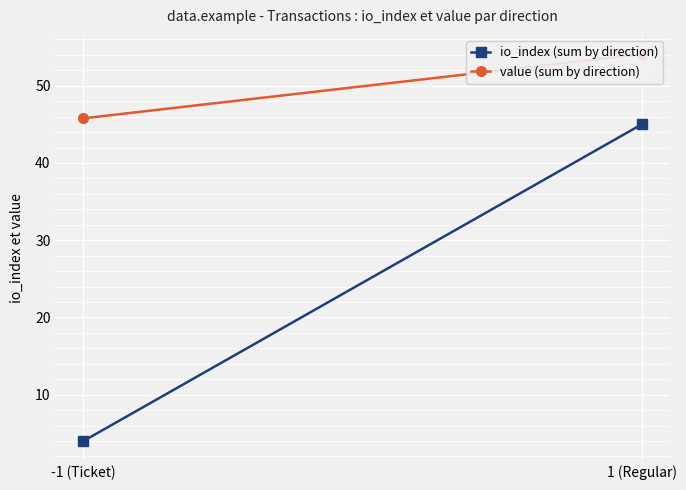

True or false: value (sum by direction) has a value of 54.1 at 1 (Regular).

True